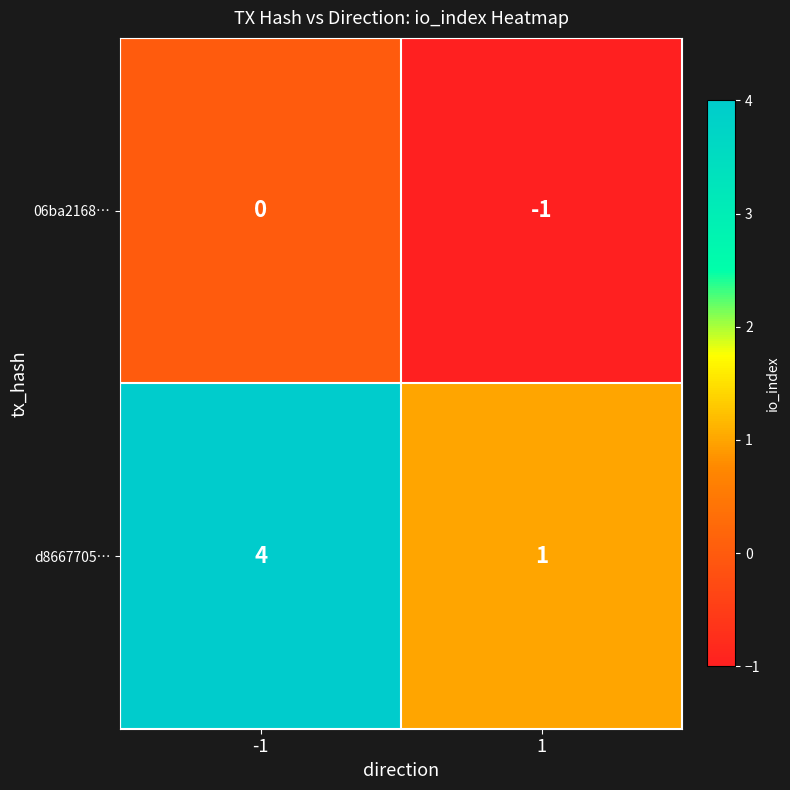

What is the sum of all d8667705… values?

5